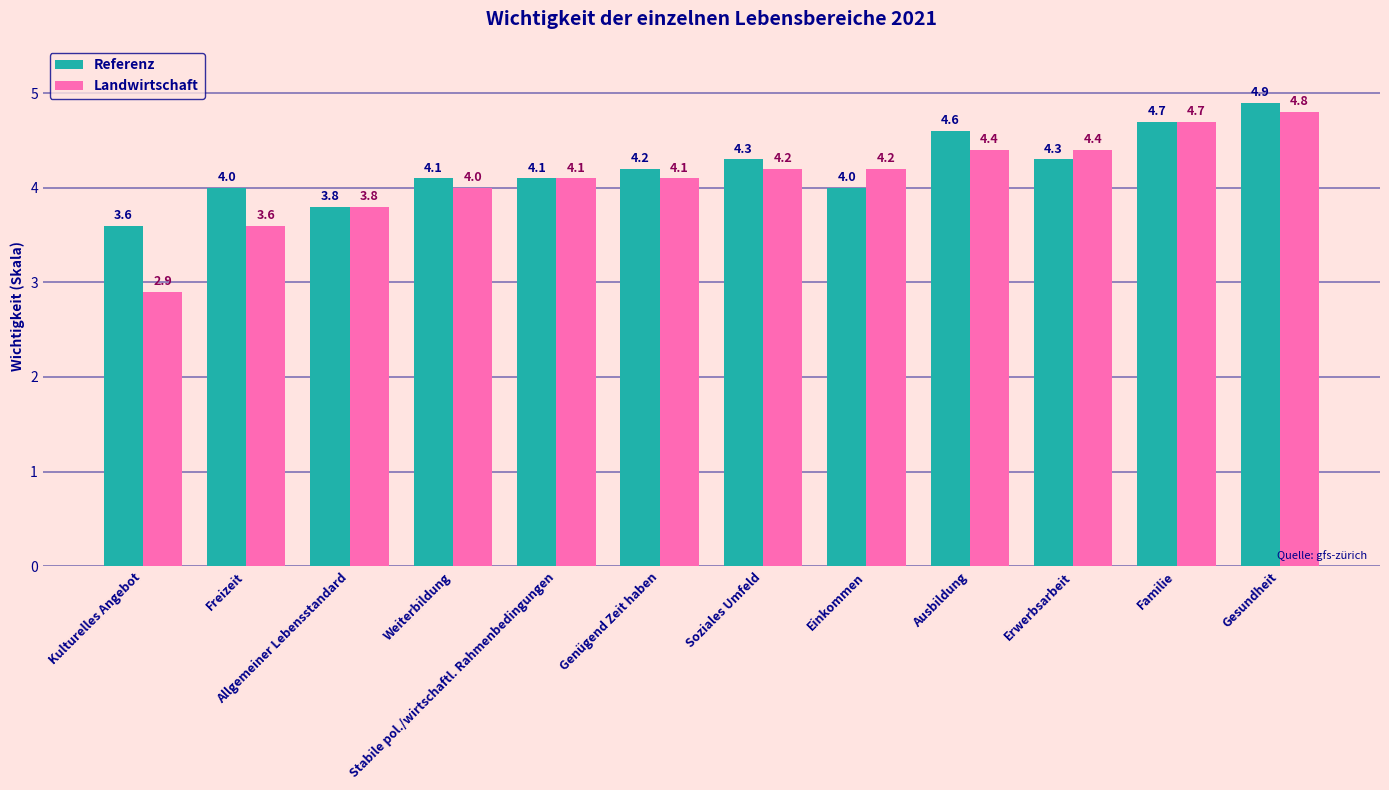

How many groups of bars are there?

12